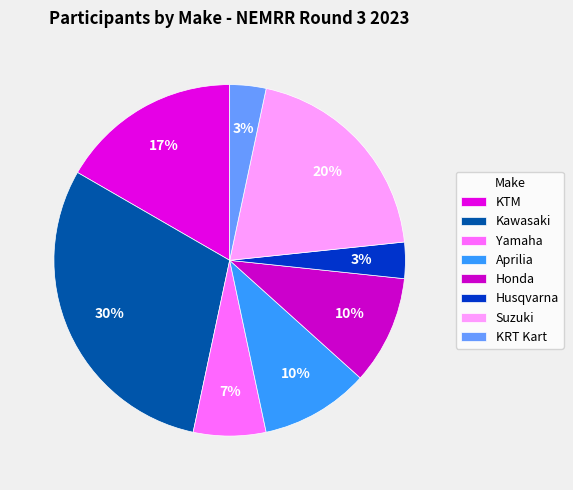

Is there a majority slice in this chart?

No